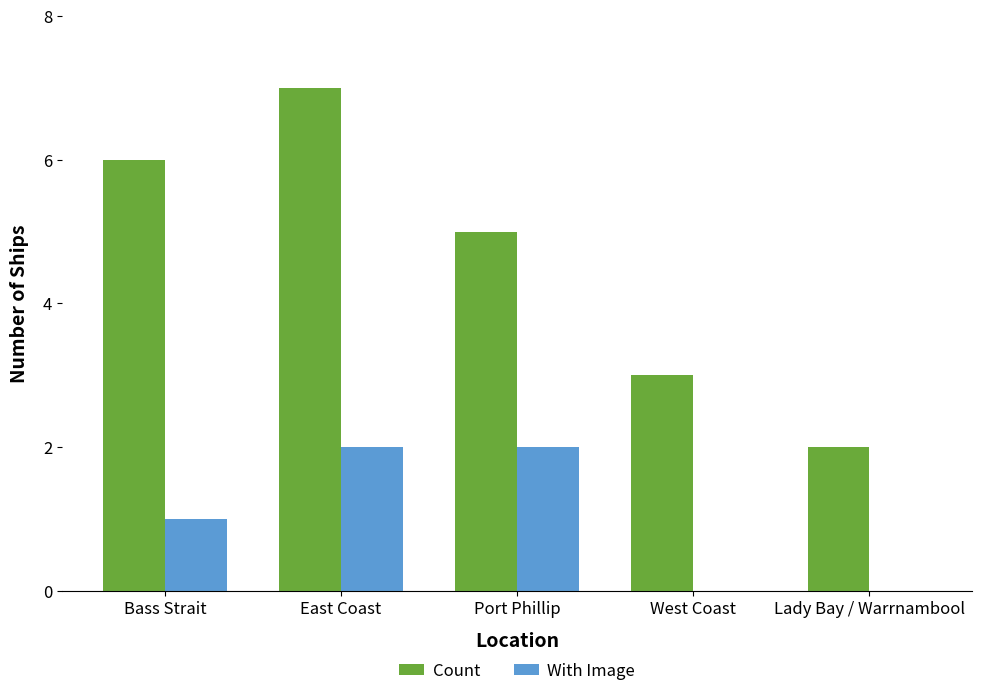

How many categories are shown in the chart?

5